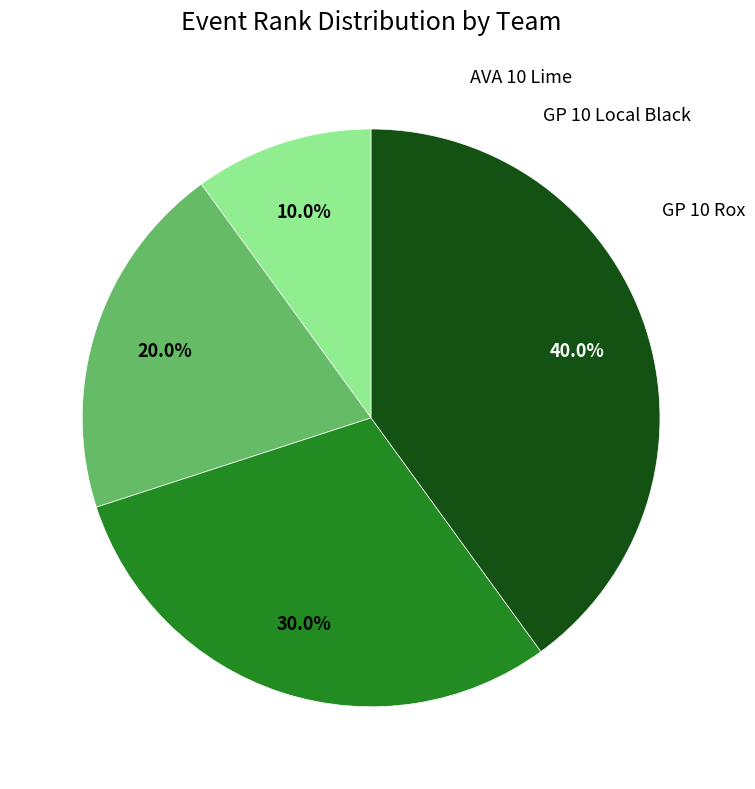

Rank the categories by value from highest to lowest.

OVA 10 Black, GP 10 Rox, GP 10 Local Black, AVA 10 Lime